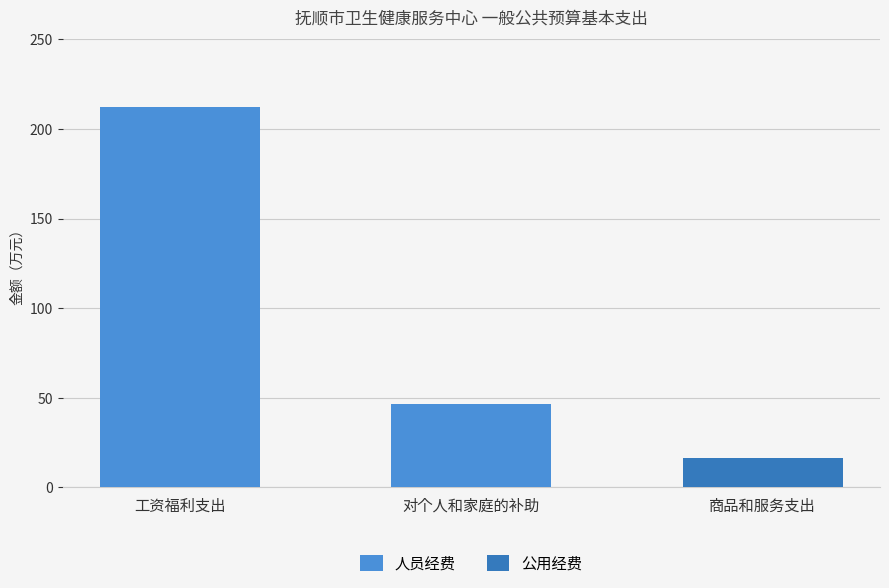

Which category has the highest value in the 人员经费 series?

工资福利支出